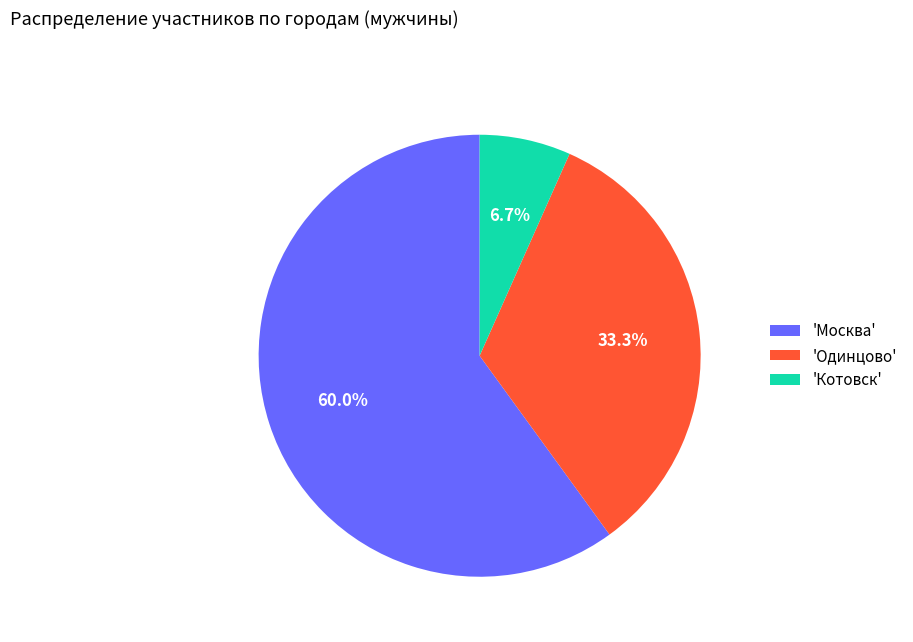

What is the smallest slice in the pie chart?

'Котовск'